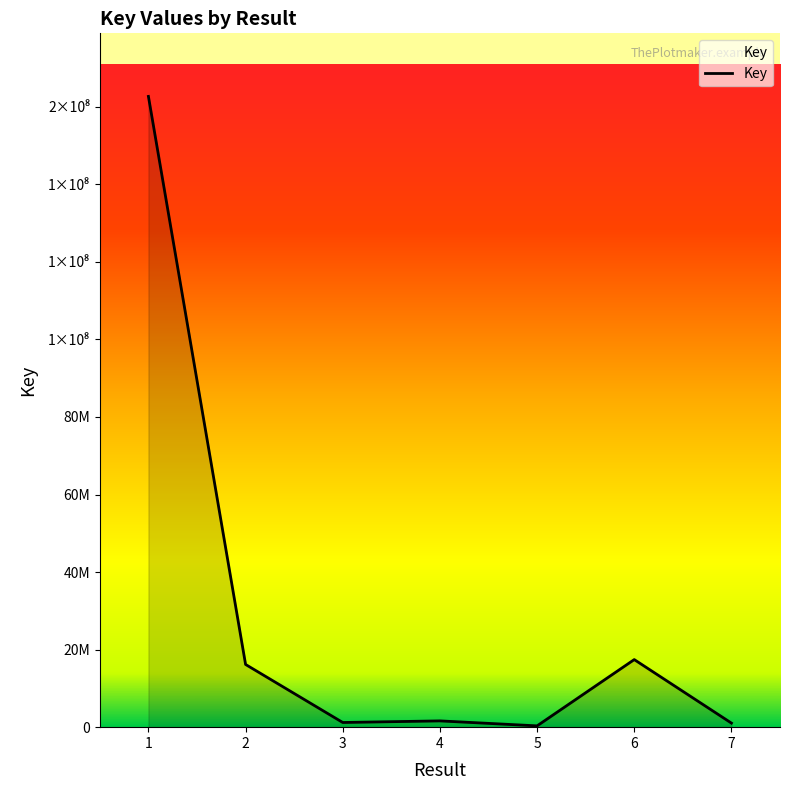

How many interior local peaks (higher than both neighbors) does the data have?

2